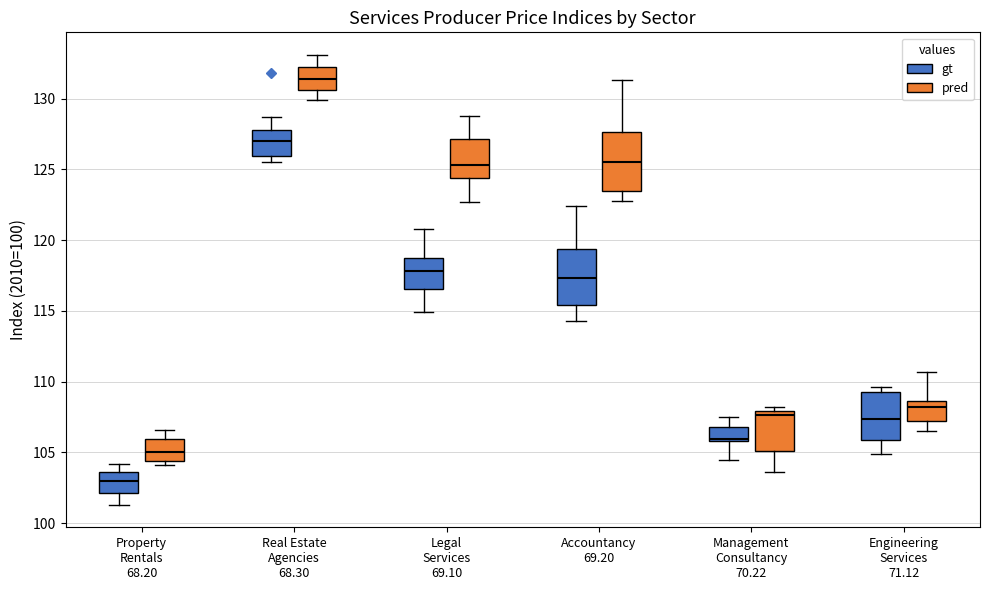

Reading left to right, read every box against the y-axis: the position of its median line, the range the box covers, and the ends of its whiskers. The values are not printed on the chart, so give them approximately, as read against the axis.

Property Rentals 68.20 (gt): median 103.0, box 102.0 to 103.5, whiskers 101.5 to 104.0
Property Rentals 68.20 (pred): median 105.0, box 104.5 to 106.0, whiskers 104.0 to 106.5
Real Estate Agencies 68.30 (gt): median 127.0, box 126.0 to 128.0, whiskers 125.5 to 128.5
Real Estate Agencies 68.30 (pred): median 131.5, box 130.5 to 132.5, whiskers 130.0 to 133.0
Legal Services 69.10 (gt): median 118.0, box 116.5 to 119.0, whiskers 115.0 to 121.0
Legal Services 69.10 (pred): median 125.5, box 124.5 to 127.0, whiskers 122.5 to 129.0
Accountancy 69.20 (gt): median 117.5, box 115.5 to 119.5, whiskers 114.5 to 122.5
Accountancy 69.20 (pred): median 125.5, box 123.5 to 127.5, whiskers 123.0 to 131.5
Management Consultancy 70.22 (gt): median 106.0 (just above the box's lower edge), box 106.0 to 107.0, whiskers 104.5 to 107.5
Management Consultancy 70.22 (pred): median 107.5, box 105.0 to 108.0, whiskers 103.5 to 108.0 (just above the box's upper edge)
Engineering Services 71.12 (gt): median 107.5, box 106.0 to 109.5, whiskers 105.0 to 109.5 (just above the box's upper edge)
Engineering Services 71.12 (pred): median 108.0, box 107.5 to 108.5, whiskers 106.5 to 110.5